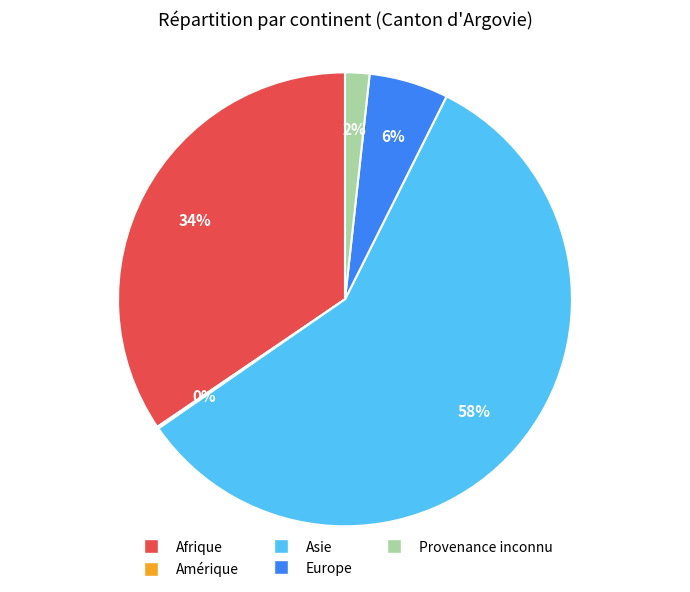

Which slice represents more than half of the pie?

Asie